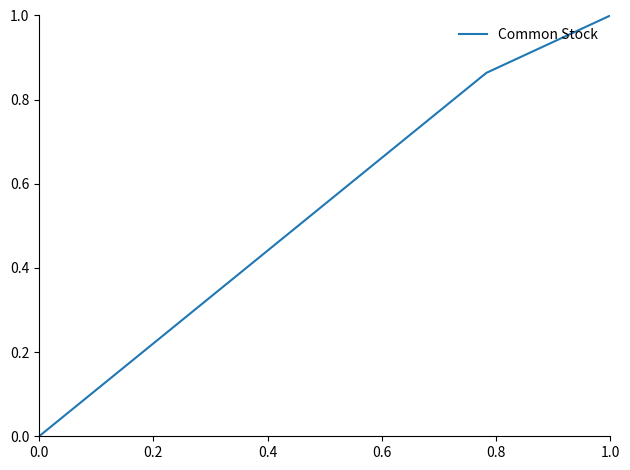

What is the greatest value displayed?

1.0